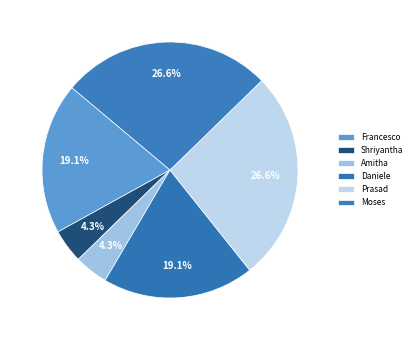

How many slices are in this pie chart?

6